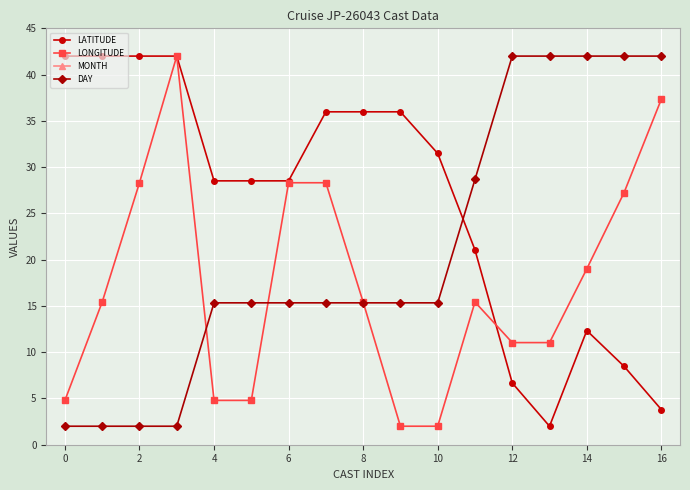

What is the maximum value for LATITUDE?

42.0